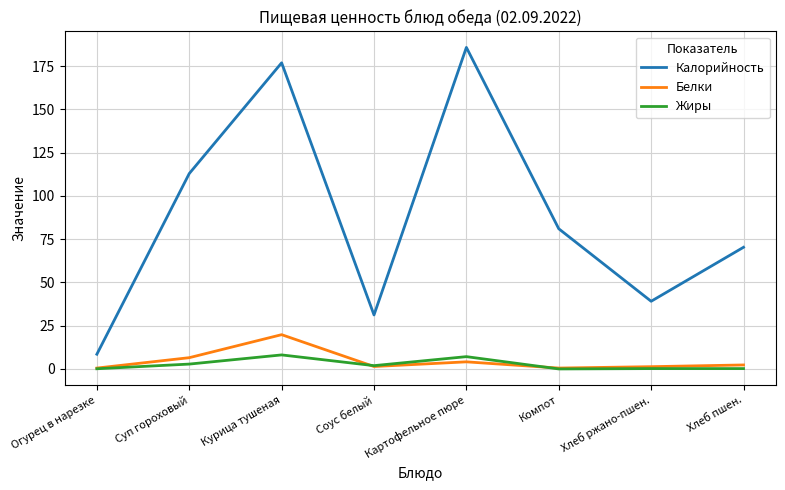

What is the total value across all series at Хлеб ржано-пшен.?

40.6